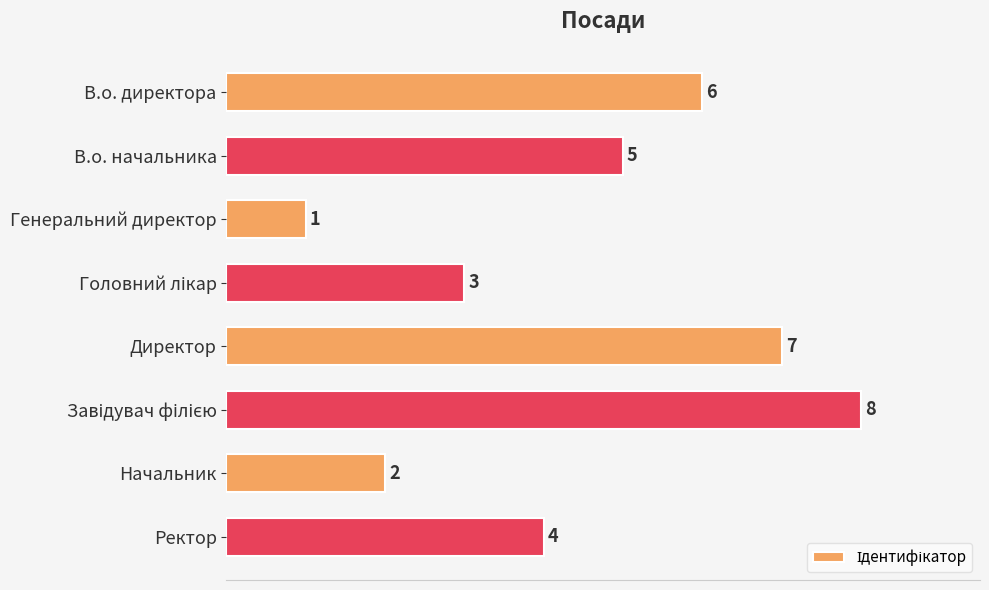

The chart shows a value of 3 at В.о. директора. True or false?

False